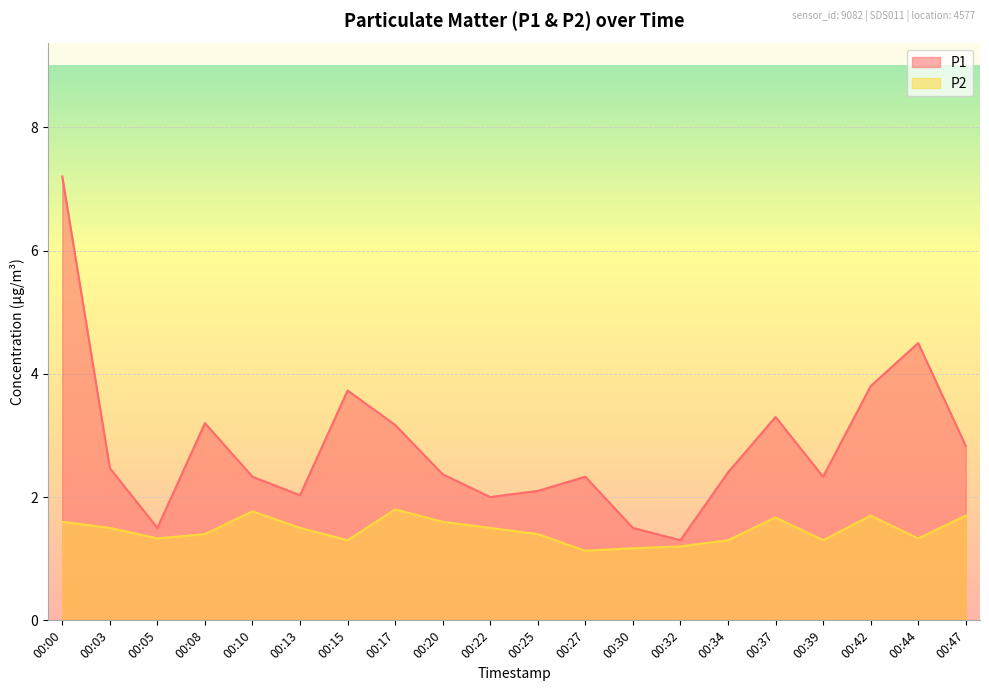

Which category has the lowest value in the P1 series?

00:32